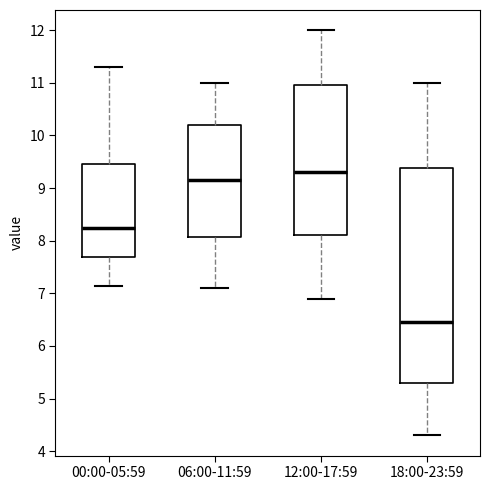

Reading left to right, read every box against the y-axis: the position of its median line, the range the box covers, and the ends of its whiskers. The values are not printed on the chart, so give them approximately, as read against the axis.

00:00-05:59: median 8.2, box 7.7 to 9.5, whiskers 7.1 to 11.3
06:00-11:59: median 9.2, box 8.1 to 10.2, whiskers 7.1 to 11.0
12:00-17:59: median 9.3, box 8.1 to 11.0, whiskers 6.9 to 12.0
18:00-23:59: median 6.5, box 5.3 to 9.4, whiskers 4.3 to 11.0